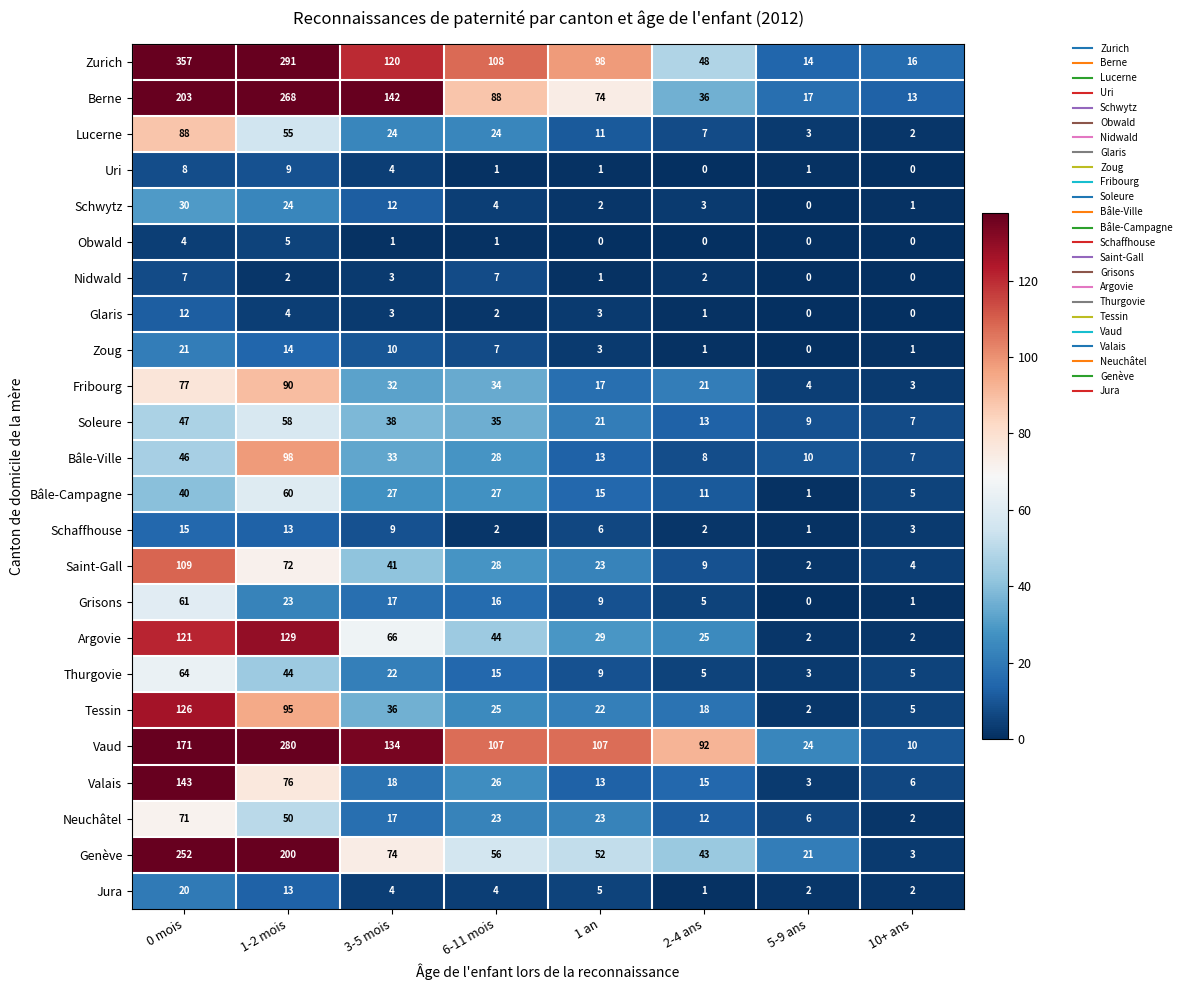

What is the average value of the Argovie series?

52